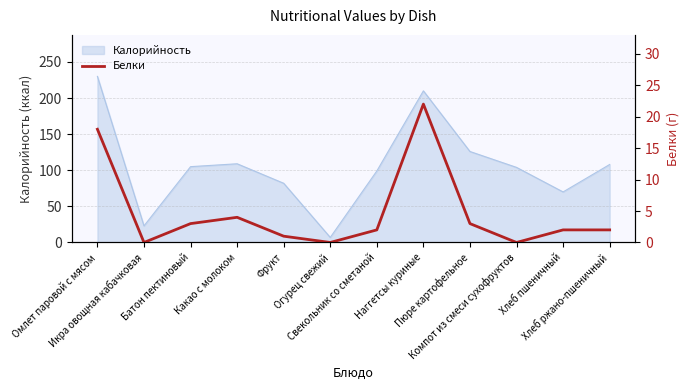

True or false: the data shows 18 at Омлет паровой с мясом.

True